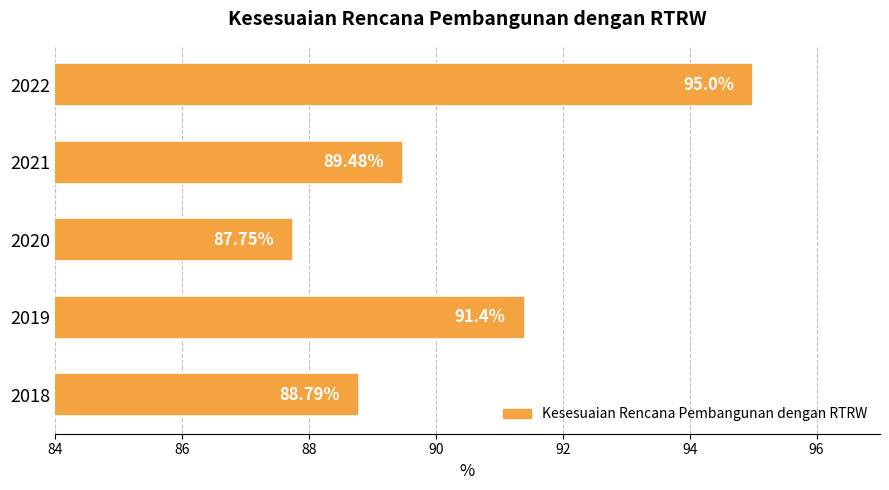

What is the average value?

90.5